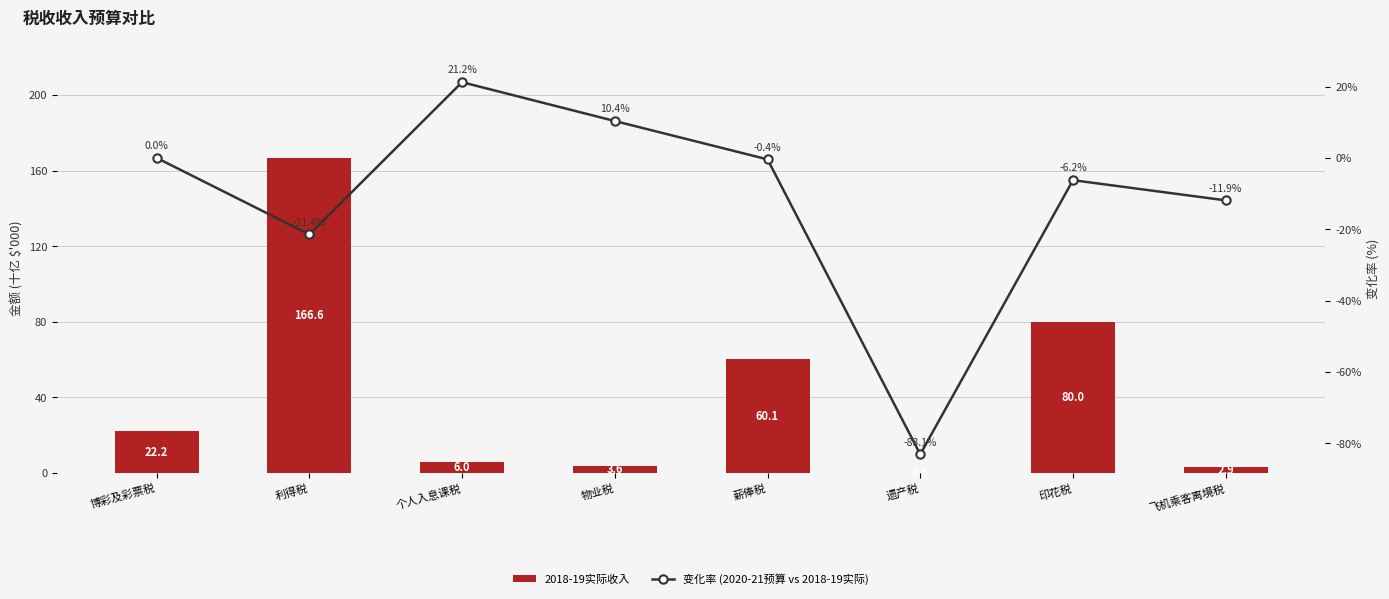

What is the difference between the second highest and second lowest values in the 变化率 (2020-21预算 vs 2018-19实际) series?

31.8